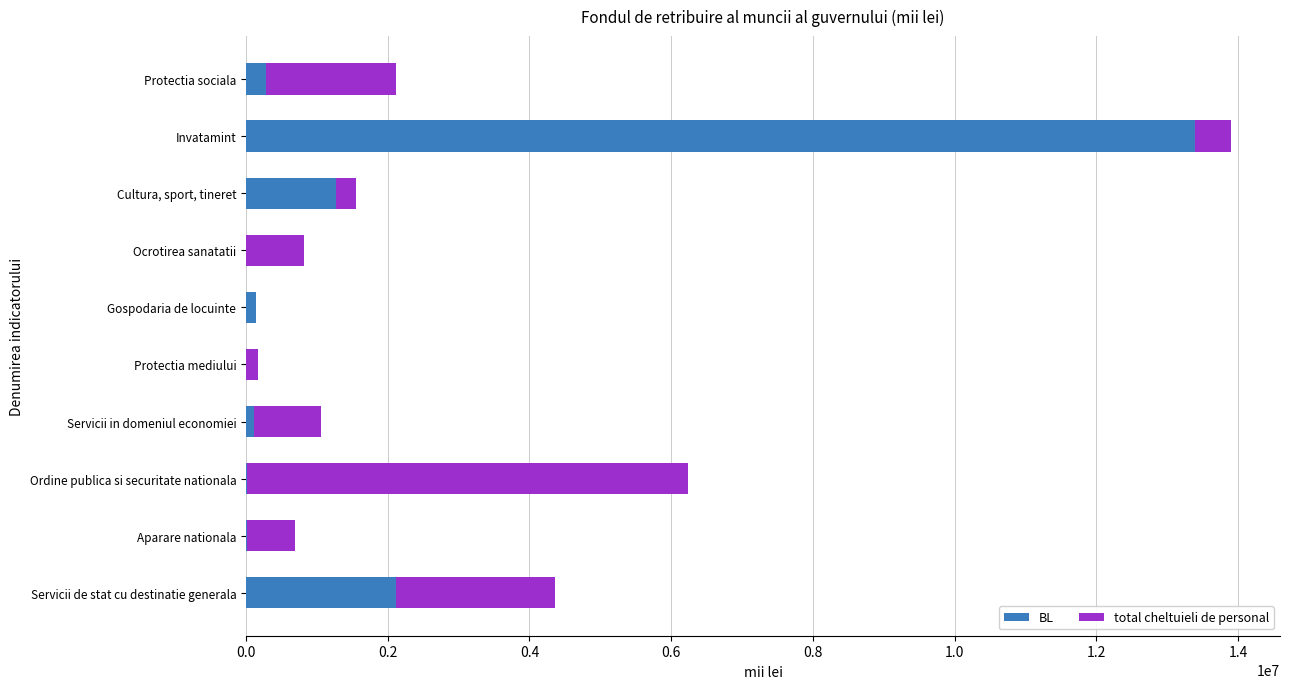

The BL series shows 1273825.5 at Cultura, sport, tineret. True or false?

True